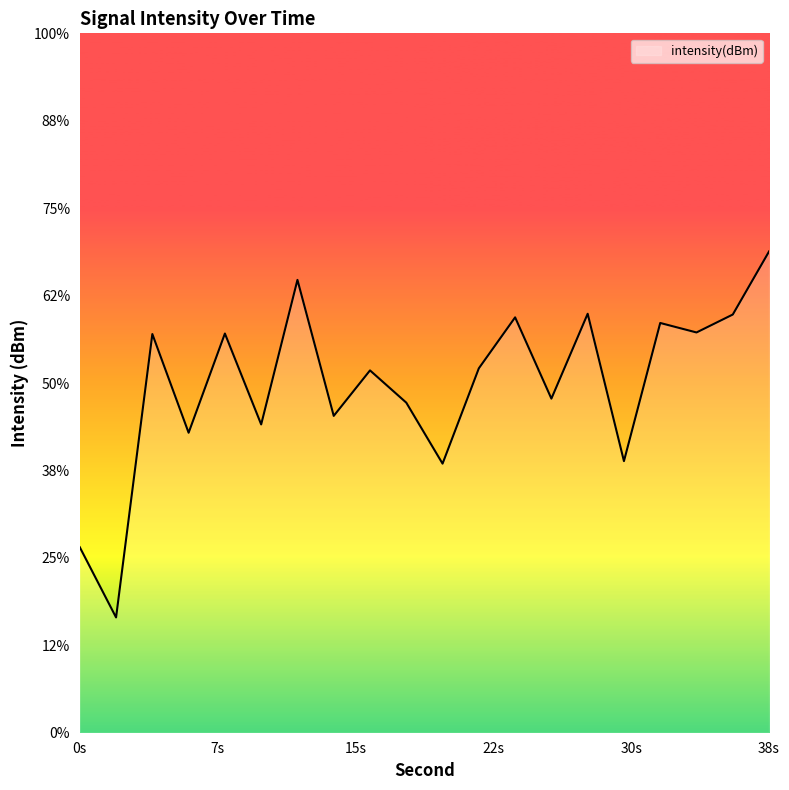

What is the value of the 7th point from the left?

-124.1